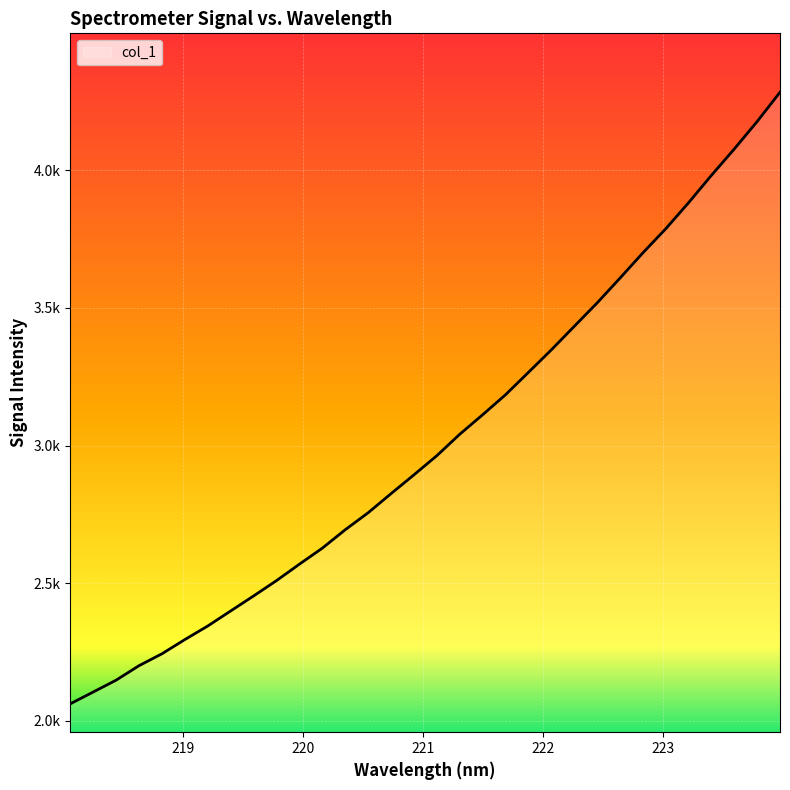

List the labels in order of value, largest first.

223.9802, 223.7895, 223.5987, 223.408, 223.2172, 223.0264, 222.8355, 222.6447, 222.4538, 222.263, 222.0721, 221.8812, 221.6902, 221.4993, 221.3083, 221.1174, 220.9264, 220.7354, 220.5444, 220.3533, 220.1623, 219.9712, 219.7801, 219.589, 219.3979, 219.2067, 219.0156, 218.8244, 218.6332, 218.442, 218.2508, 218.0596